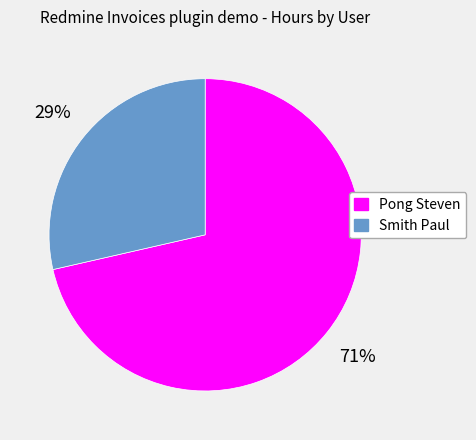

To the nearest percent, what portion does Smith Paul represent?

29%